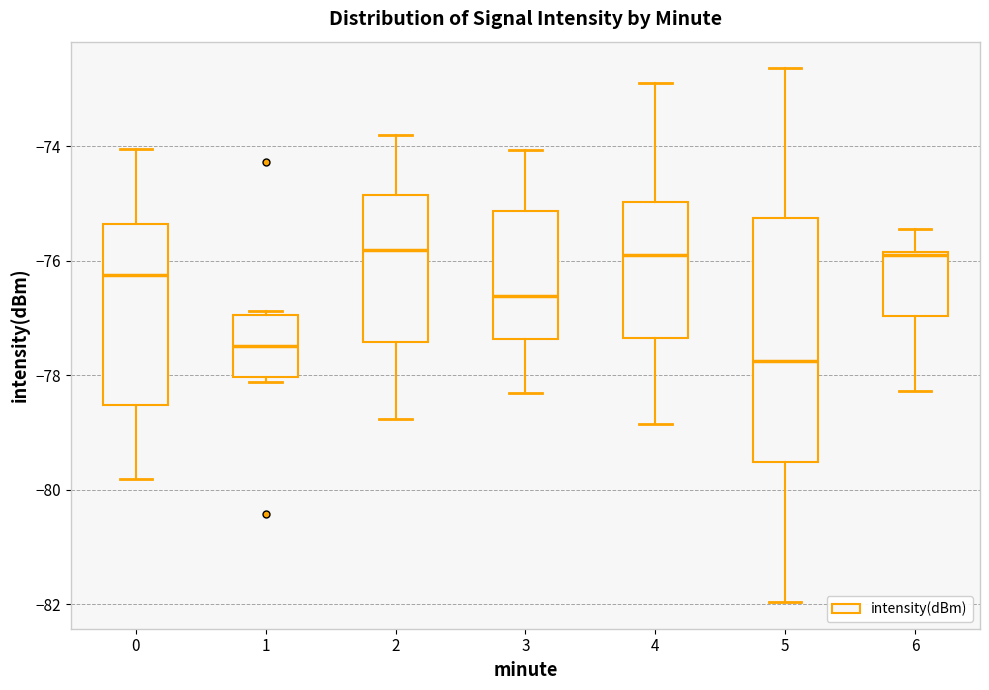

Comparing the boxes themselves (not the whiskers), which one is the tallest?

5